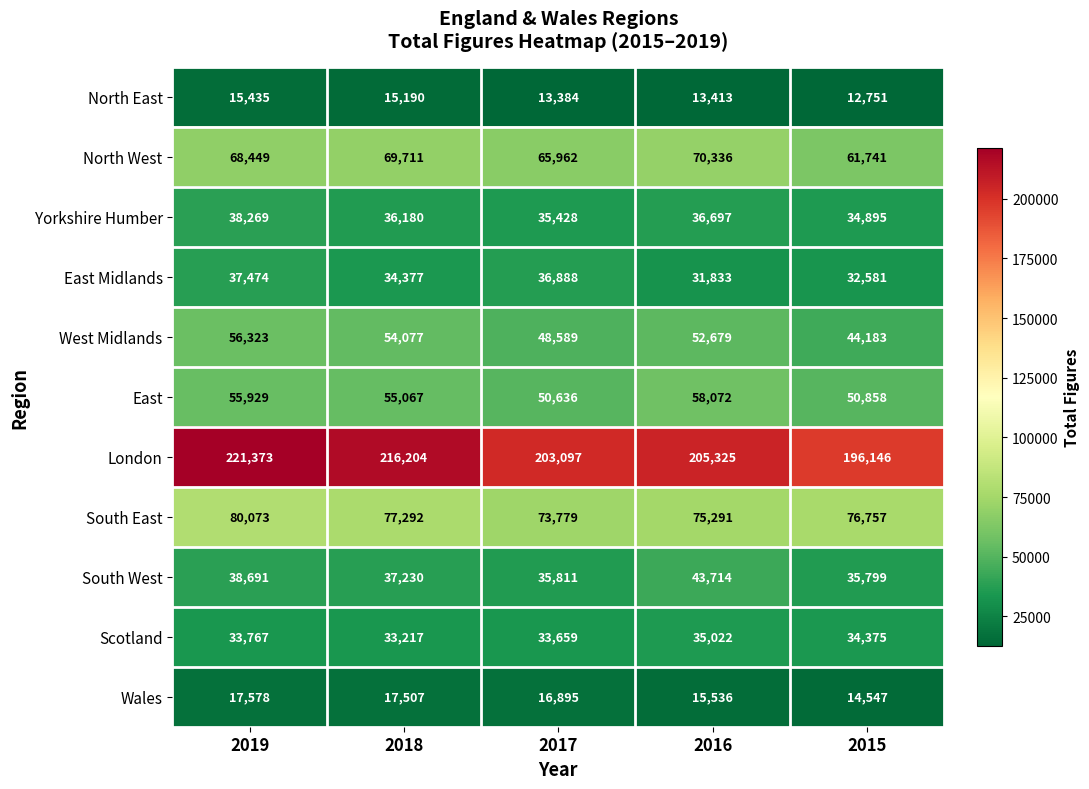

How many categories are shown in the chart?

5